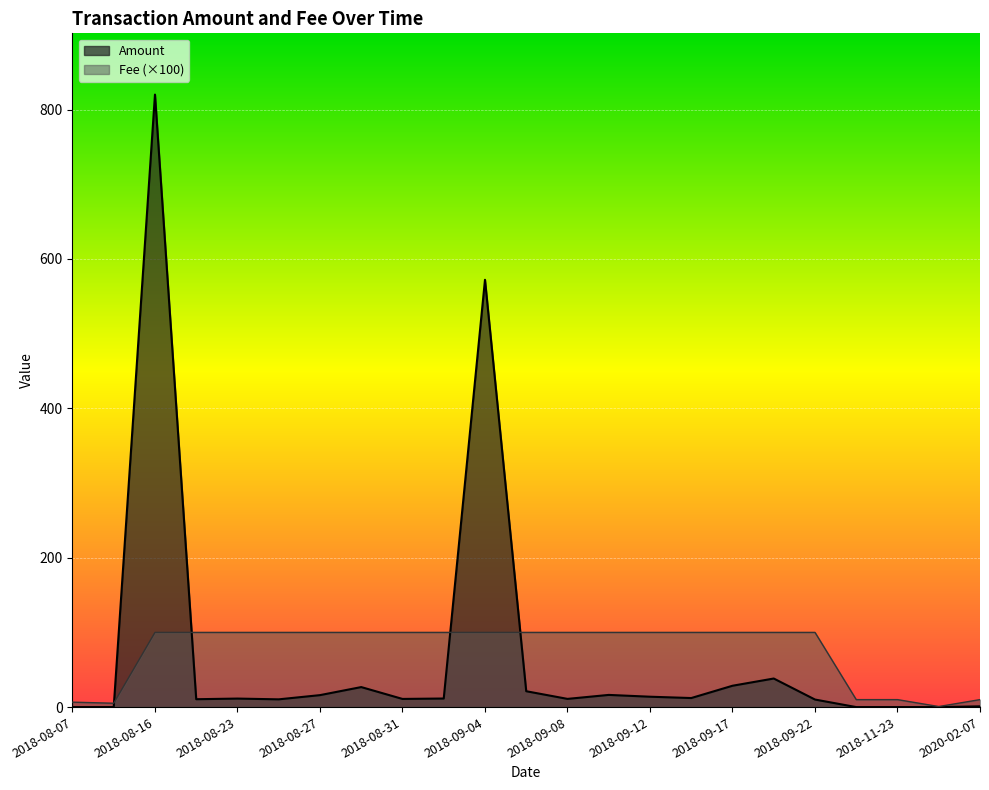

What is the value of the Fee point at the 13th from the left?

100.0